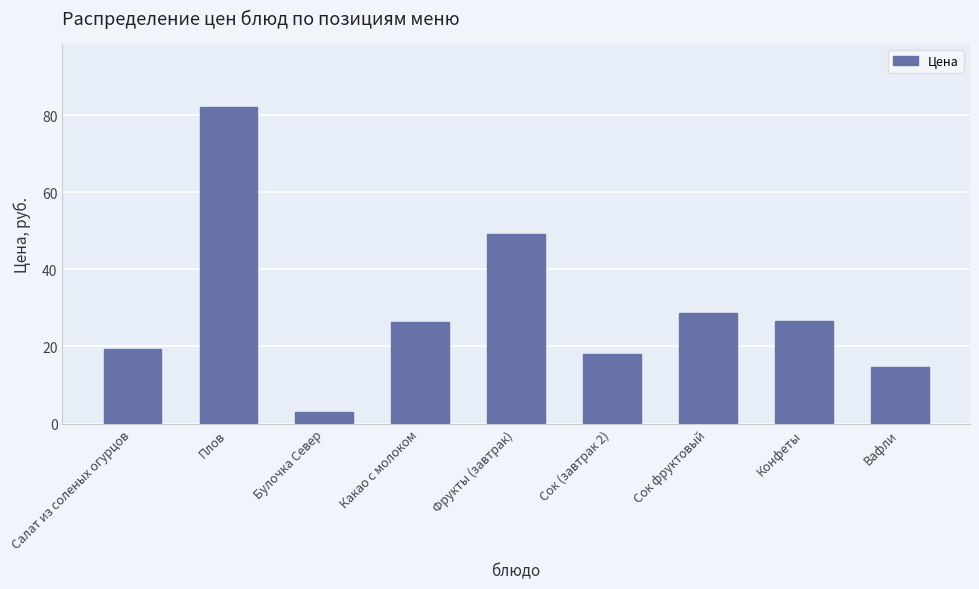

At which label is the value closest to 42?

Фрукты (завтрак)